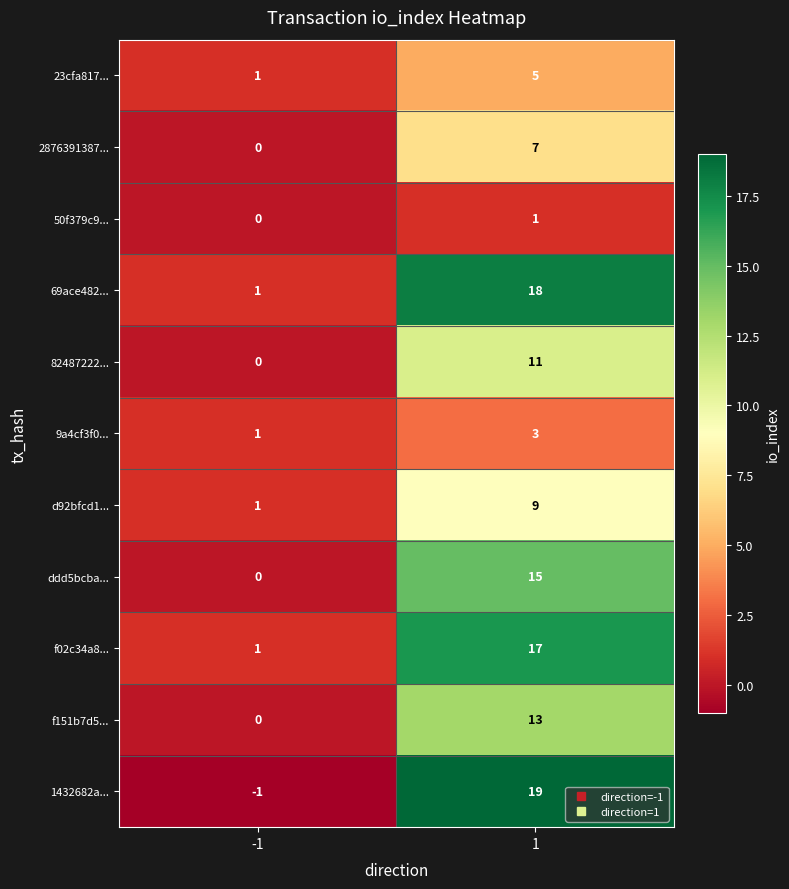

The value of 82487222... at 1 is 11. True or false?

True